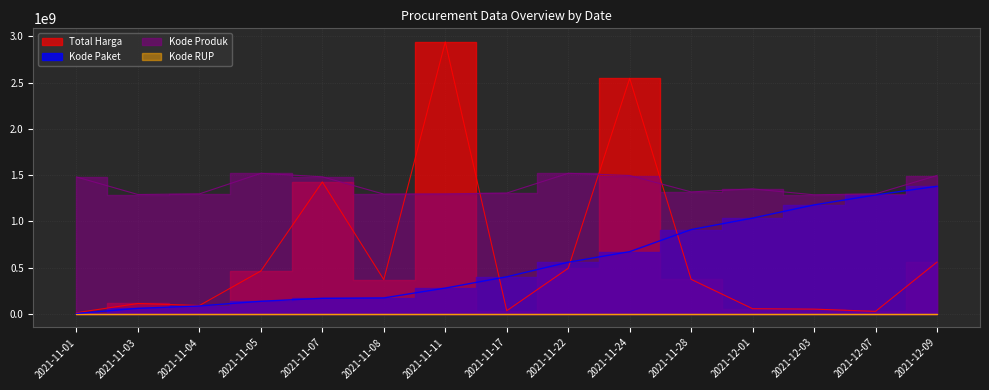

How many data points in Kode Produk are less than 1318333000?

7